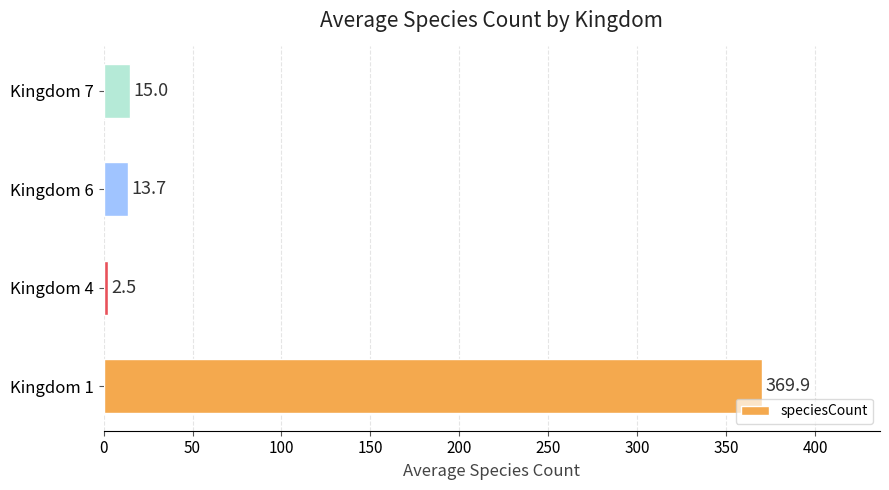

What is the sum of the values at Kingdom 4 and Kingdom 6?

16.2